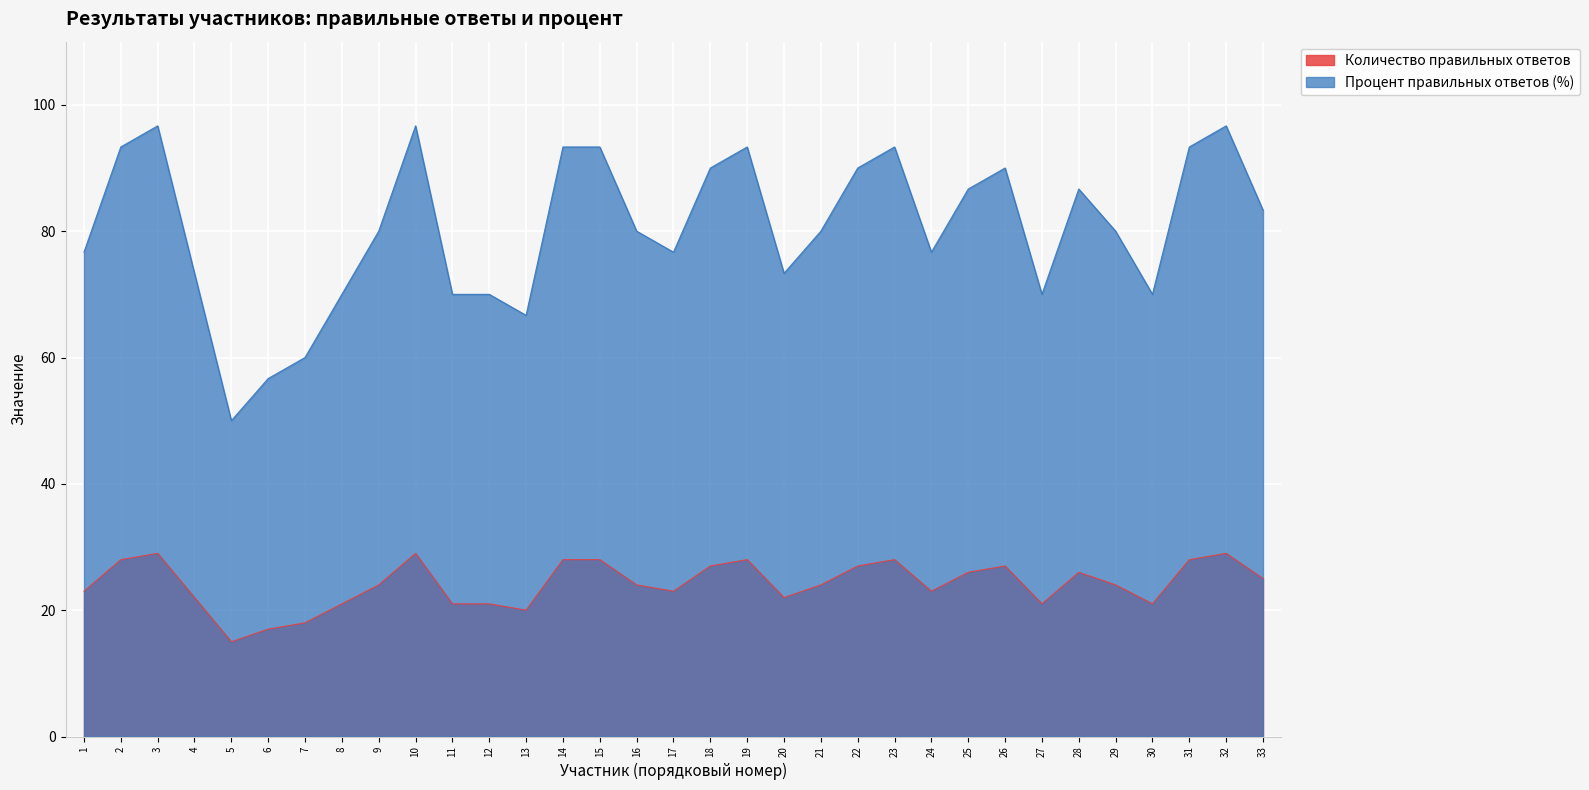

At which label is Количество правильных ответов closest to 22?

4